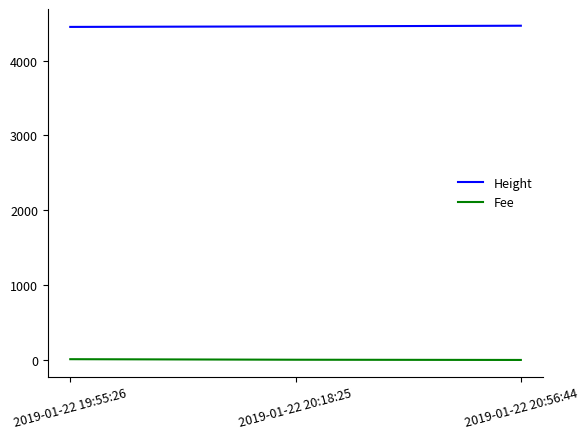

Rank the series by their maximum value, from highest to lowest.

Height, Fee